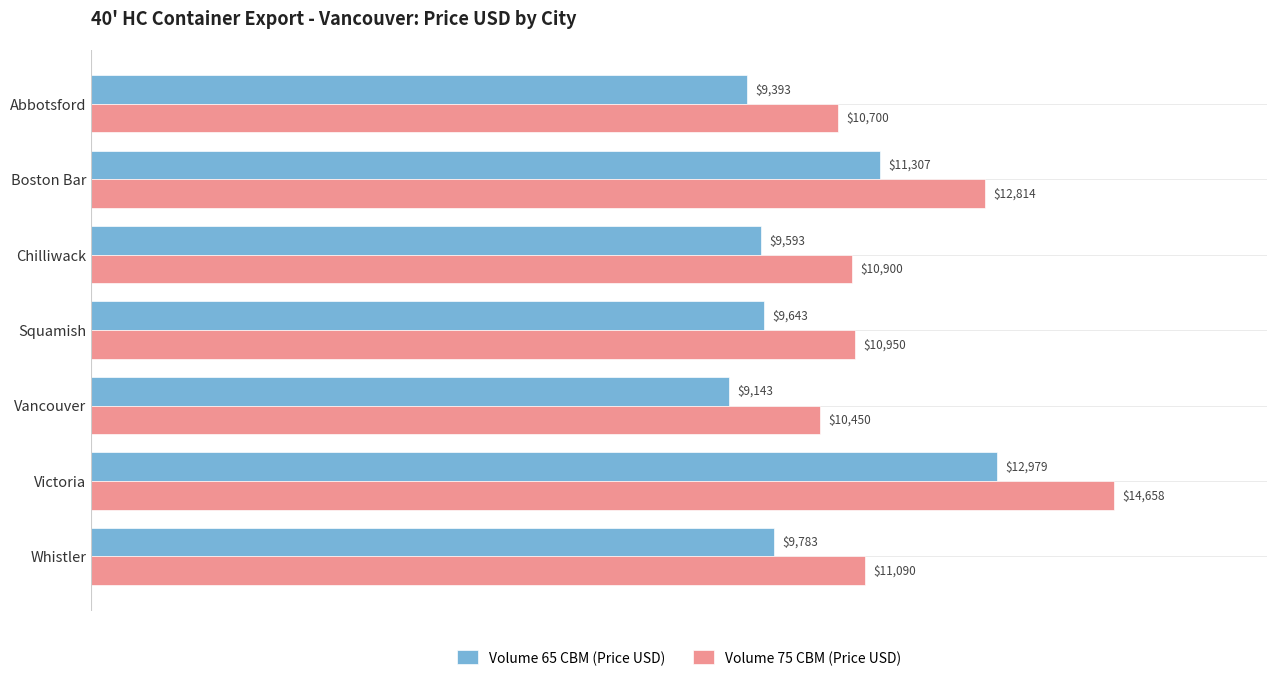

Which category has the lowest value across all series?

Vancouver